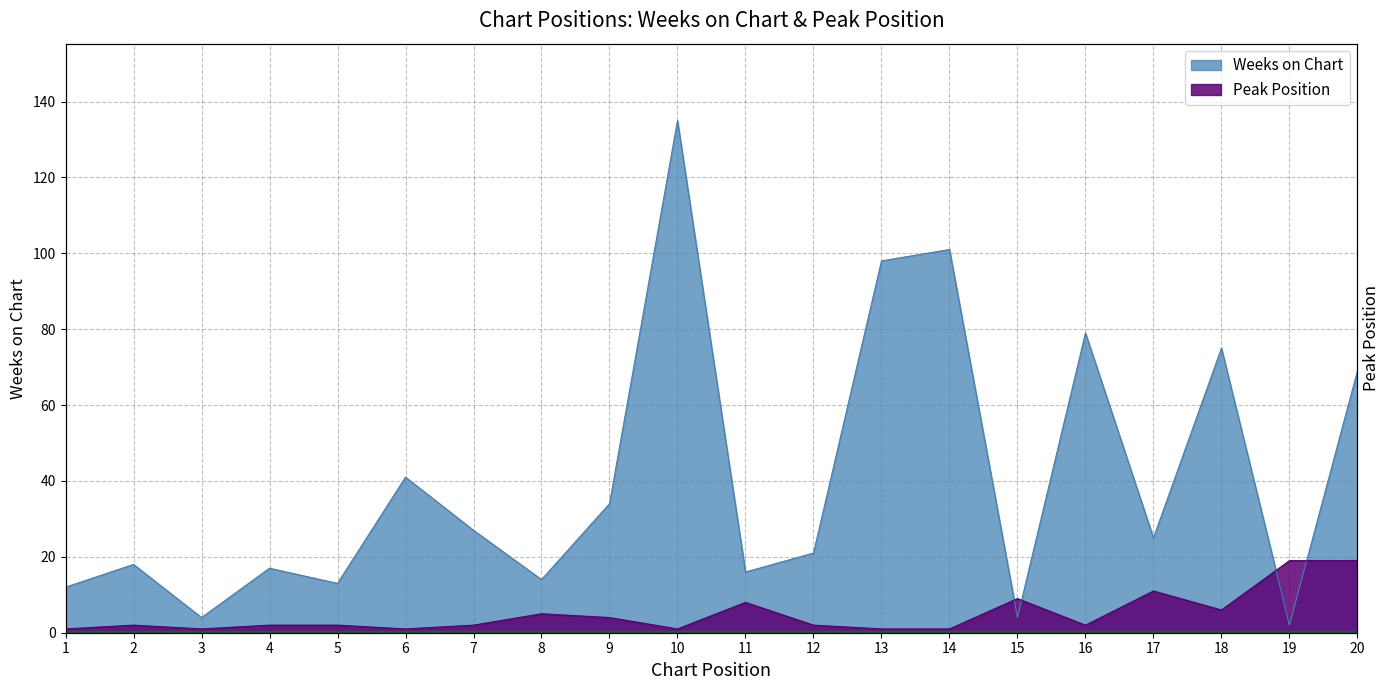

Where do Weeks on Chart and Peak Position first cross each other?

14 and 15